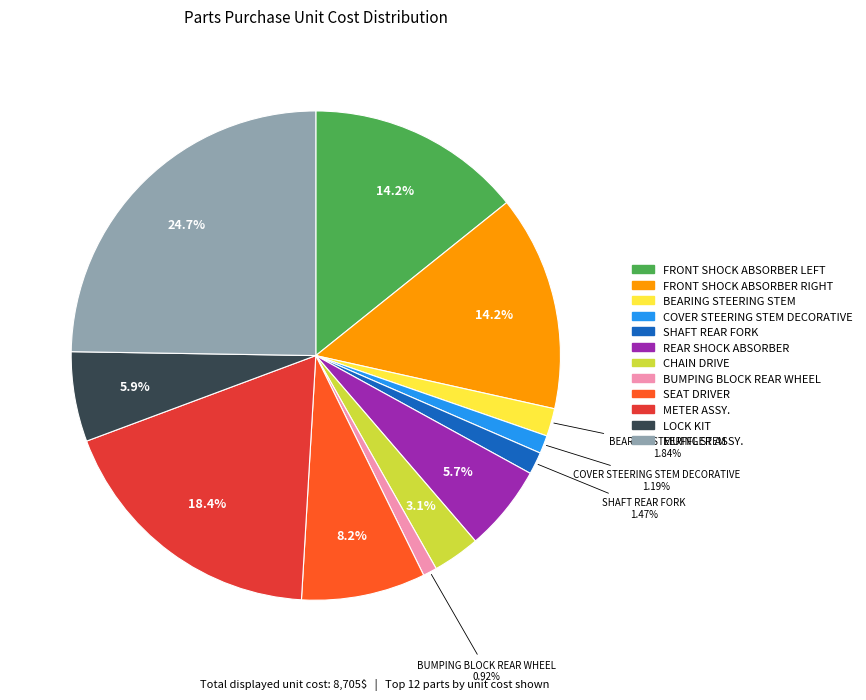

To the nearest percent, what is the average slice percentage?

8%